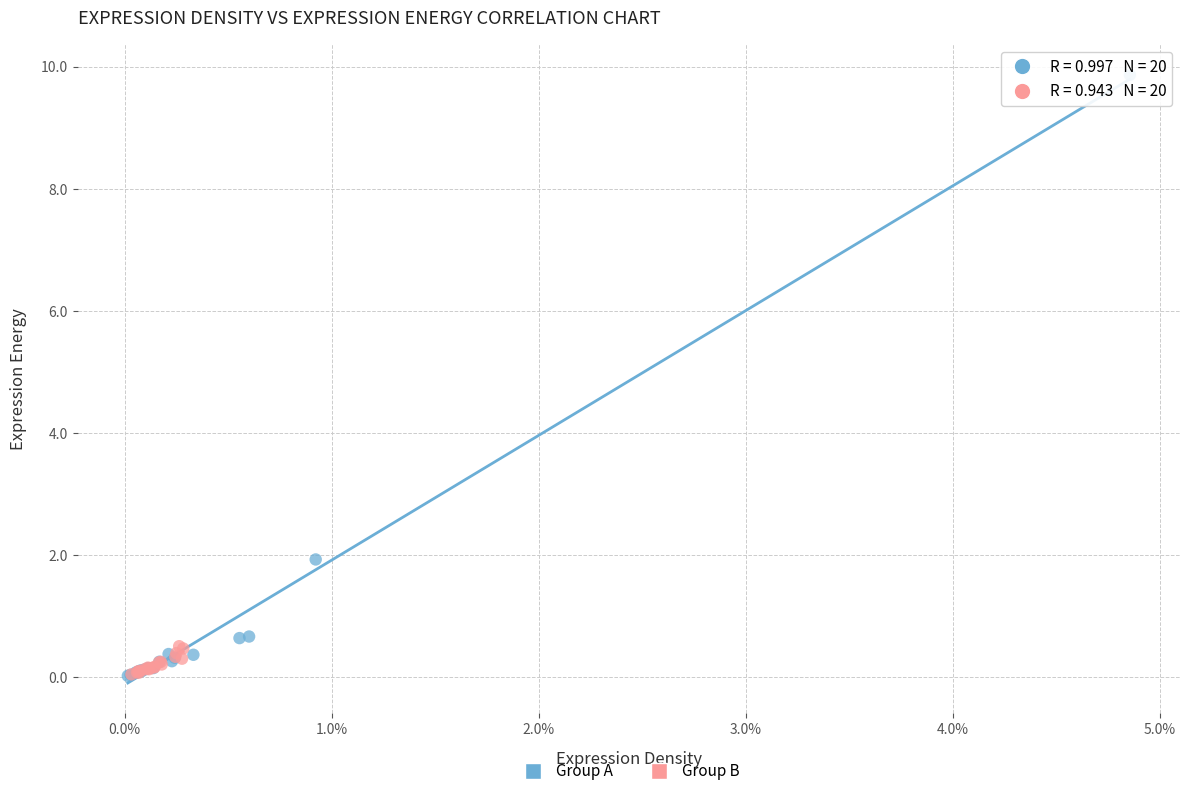

Which series reaches the maximum Y coordinate?

Group A